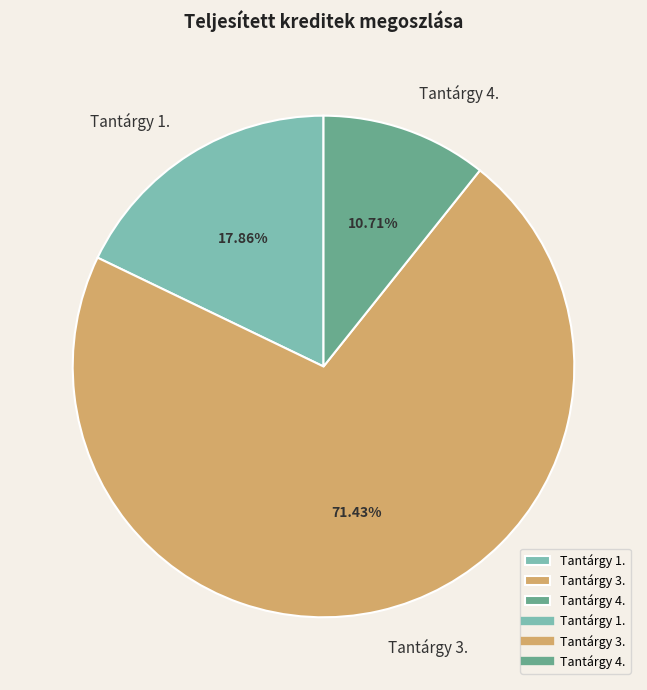

Does Tantárgy 1. represent more than half of the total?

No